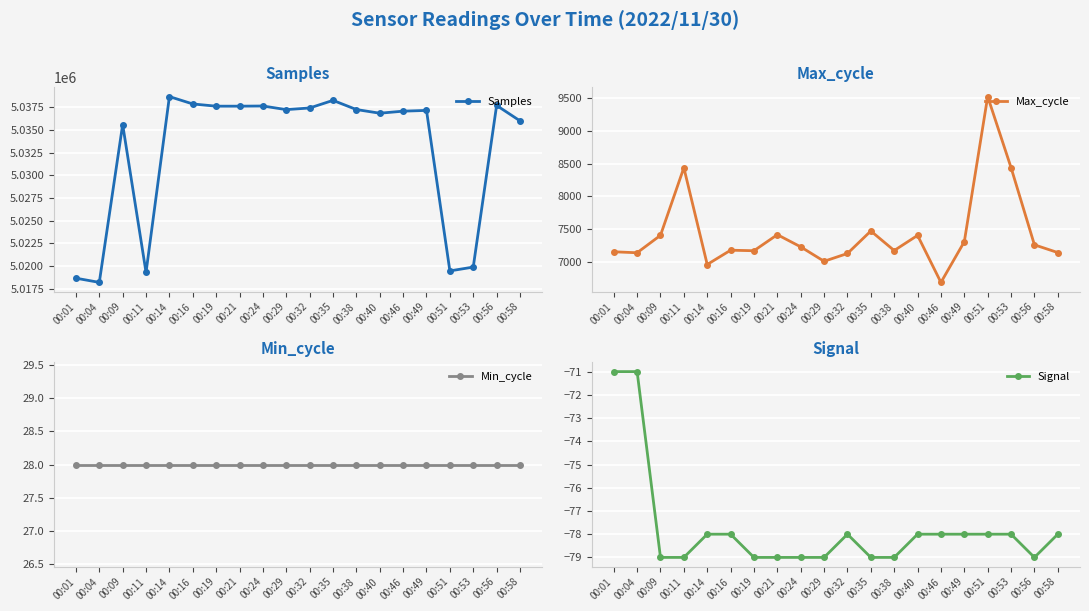

True or false: Min_cycle and Signal intersect in this chart.

False